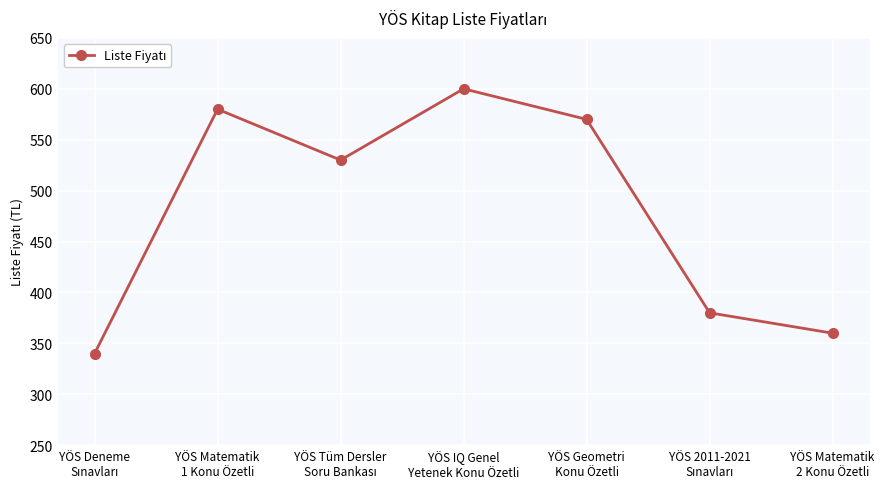

Is this an area chart (filled region under the line)?

No